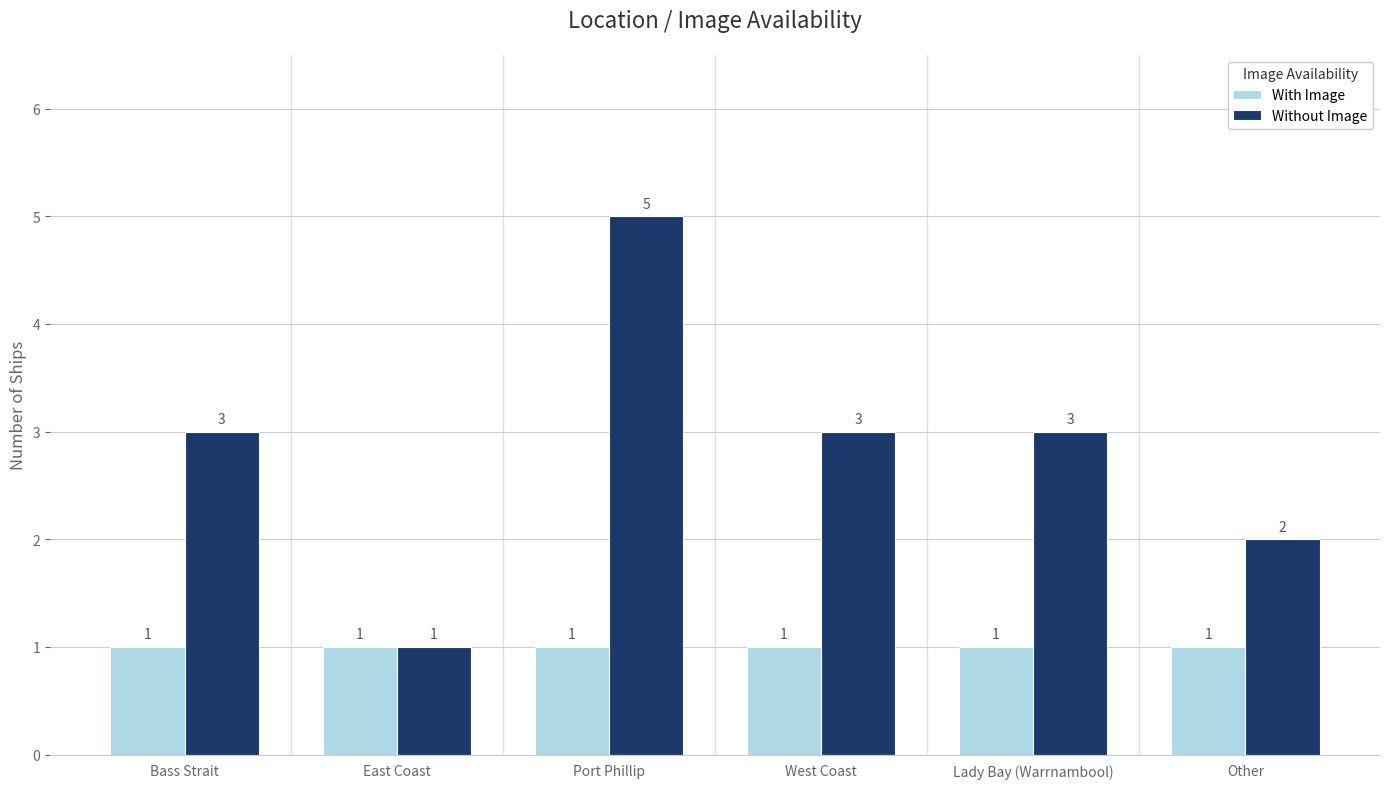

What position from the right is Other?

1